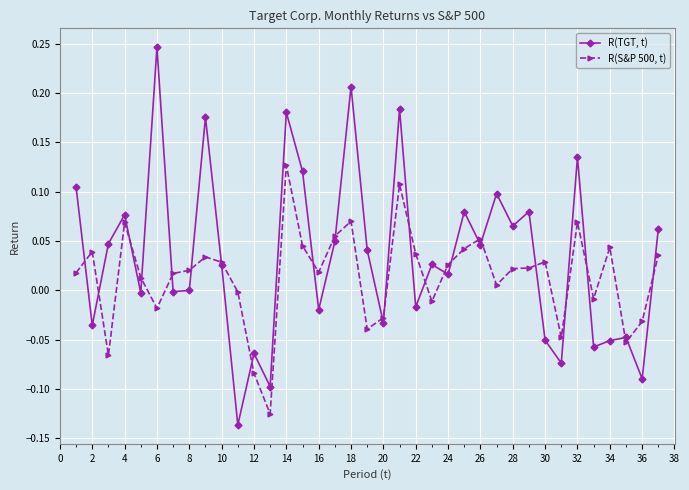

True or false: R(S&P 500, t) has more than 2 points higher than both neighbors.

True